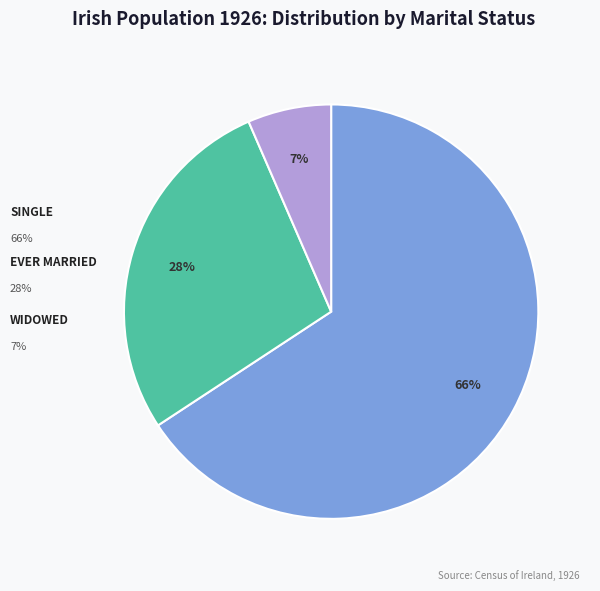

Does any single category account for the majority?

Yes